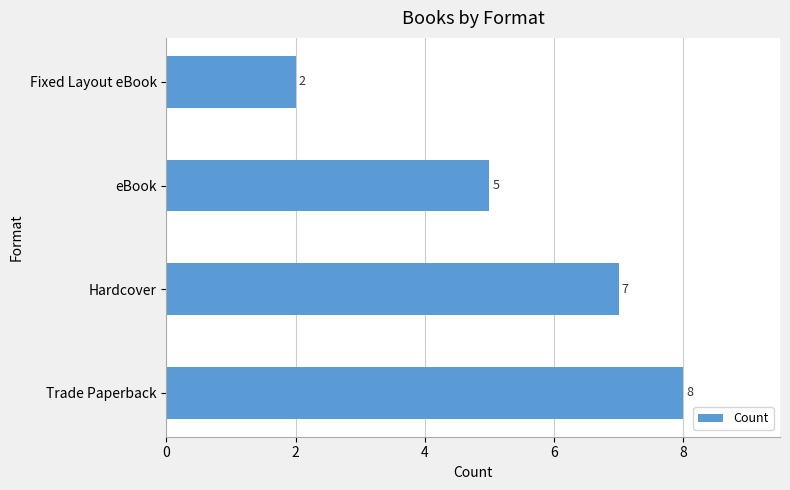

What is the sum of all values?

22